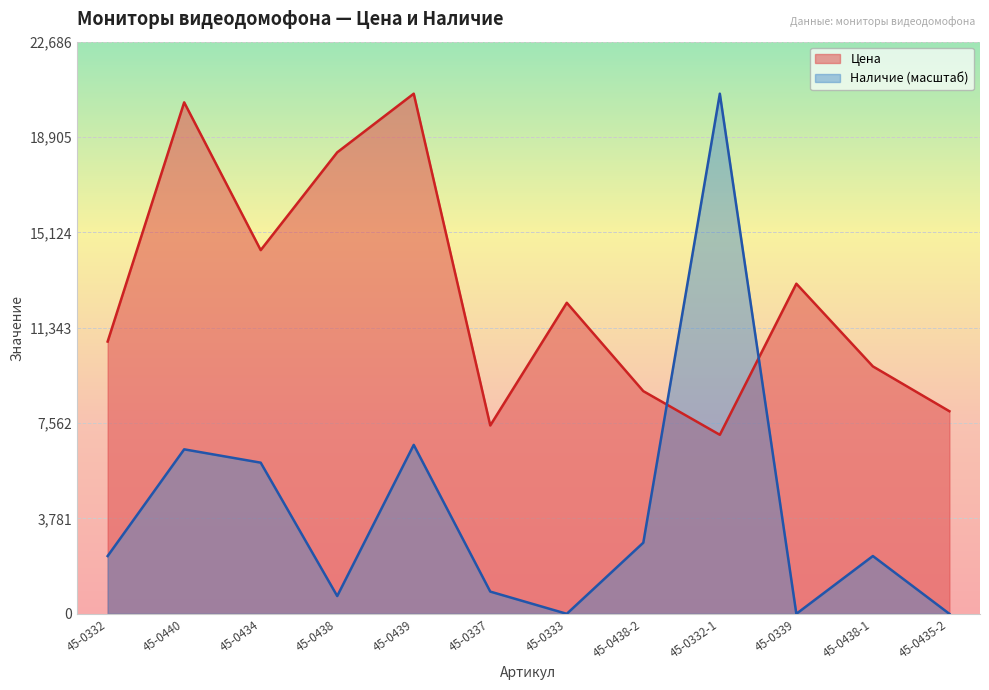

Between 45-0434 and 45-0332-1, which series saw the biggest shift?

Наличие (масштаб)